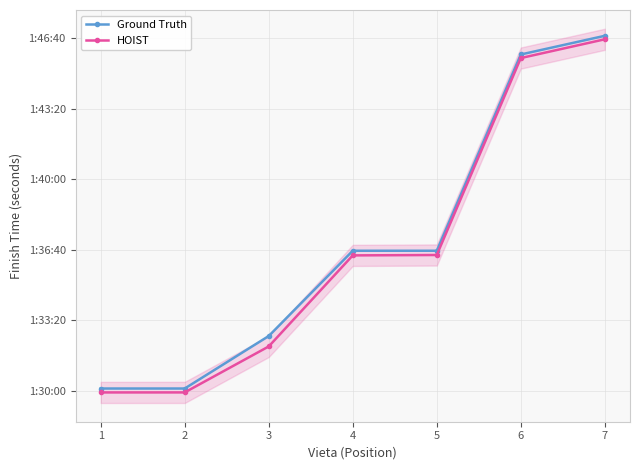

What is the difference between the highest and lowest values at 3?

29.6